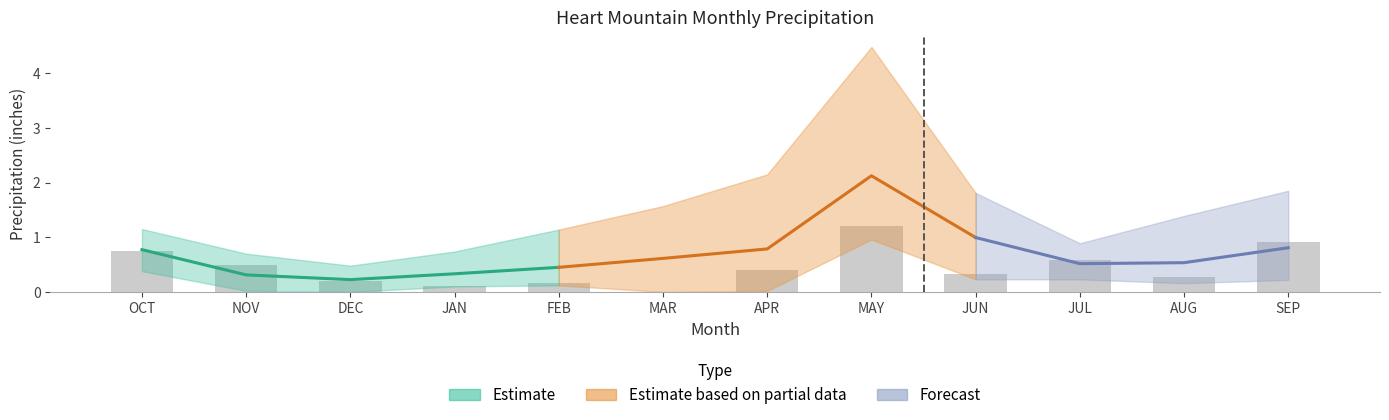

What is the label of the 12th bar from the right?

OCT